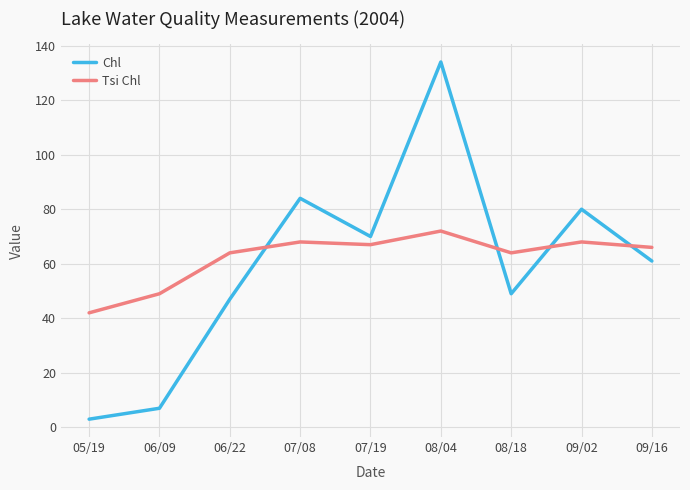

What position from the right is 05/19?

9